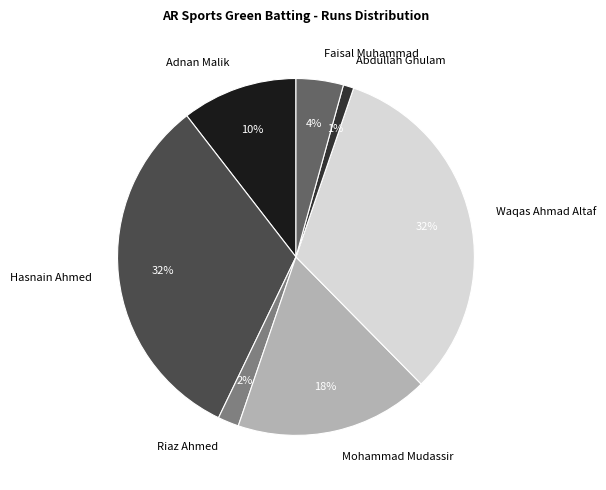

To the nearest percent, what is the difference between the largest and smallest slice percentages?

31%